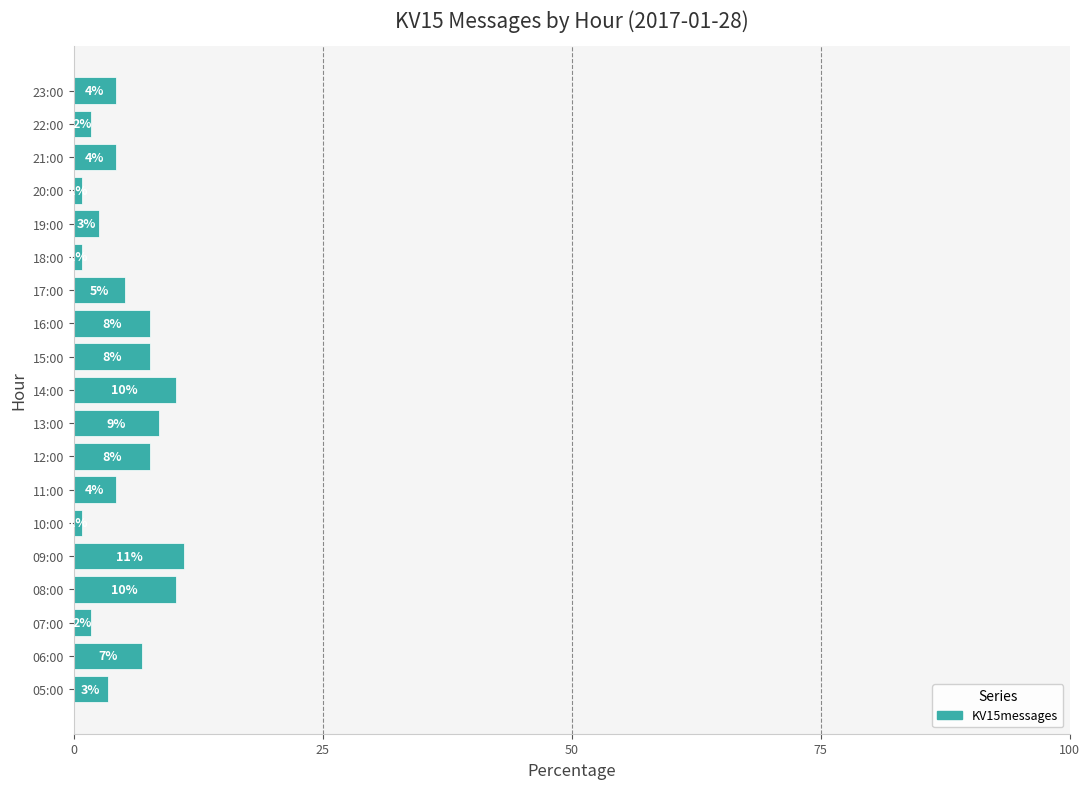

Does the chart contain any negative values?

No